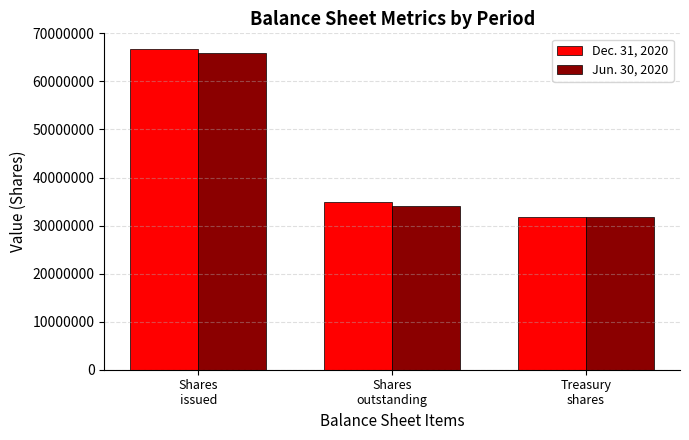

What are all the series names shown in the legend?

Dec. 31, 2020, Jun. 30, 2020